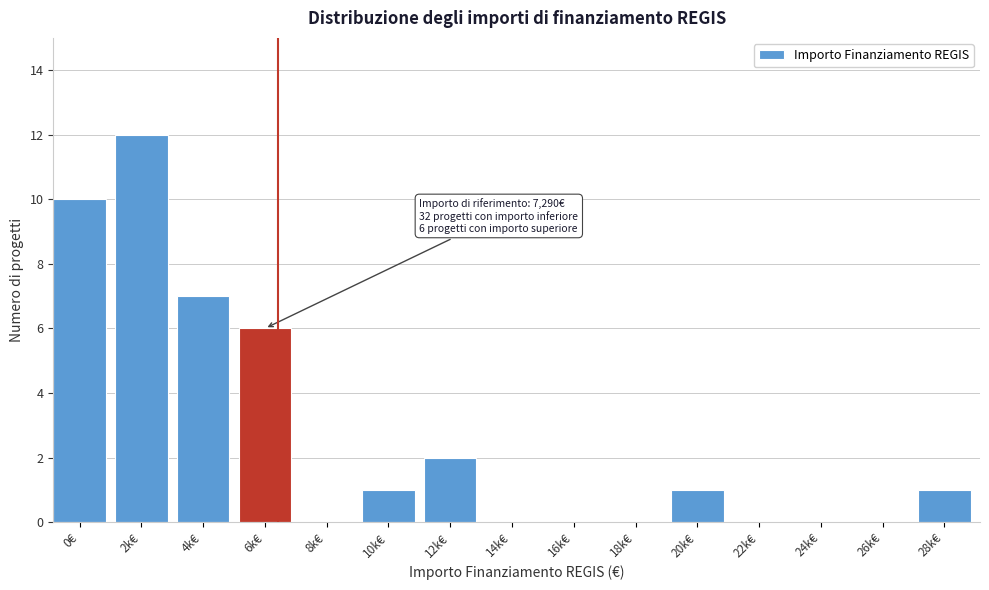

Reading left to right, extract all data points from this chart.

0€=10	2k€=12	4k€=7	6k€=6	8k€=0	10k€=1	12k€=2	14k€=0	16k€=0	18k€=0	20k€=1	22k€=0	24k€=0	26k€=0	28k€=1